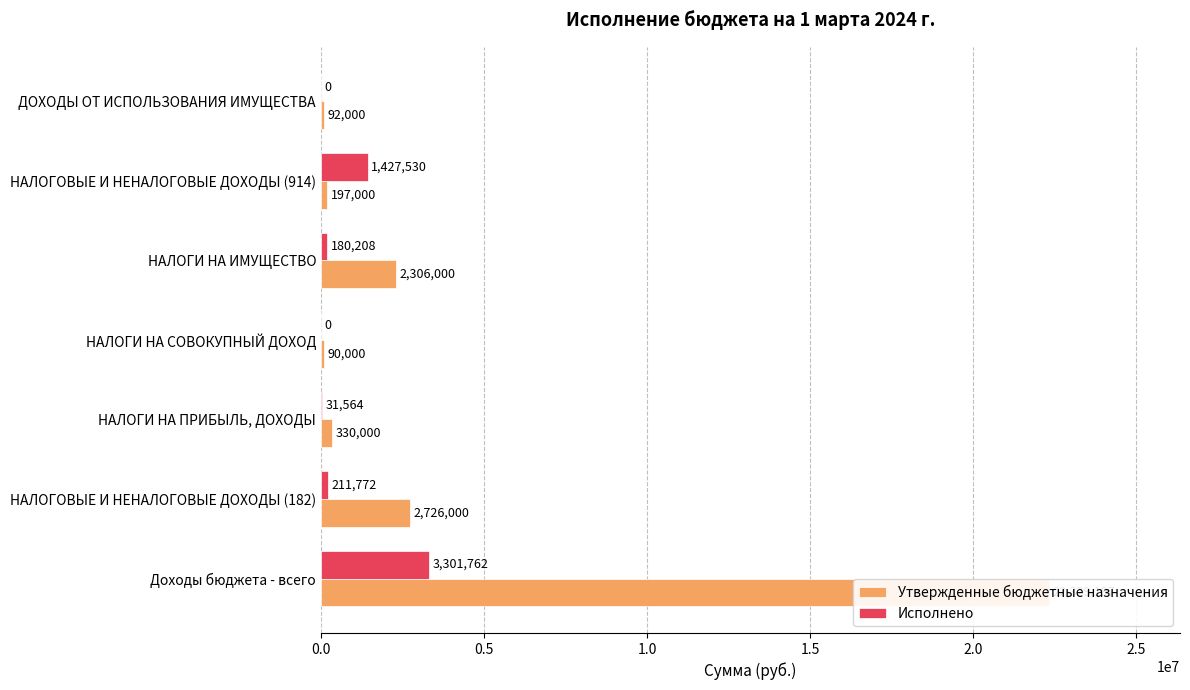

Between НАЛОГИ НА СОВОКУПНЫЙ ДОХОД and ДОХОДЫ ОТ ИСПОЛЬЗОВАНИЯ ИМУЩЕСТВА, which series saw the biggest shift?

Утвержденные бюджетные назначения